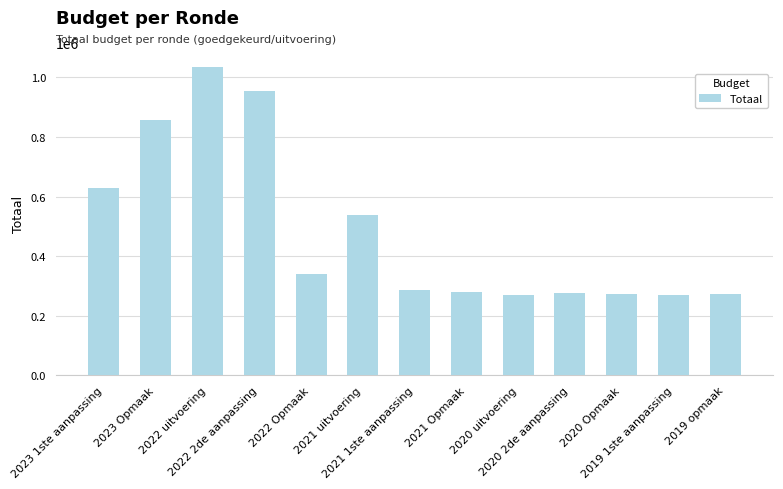

What is the smallest value displayed?

270704